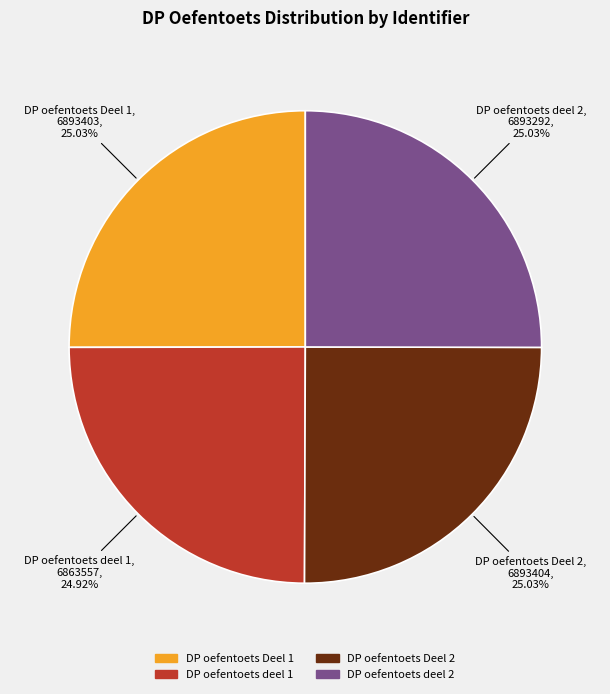

To the nearest percent, what percentage of the pie is DP oefentoets Deel 2?

25%